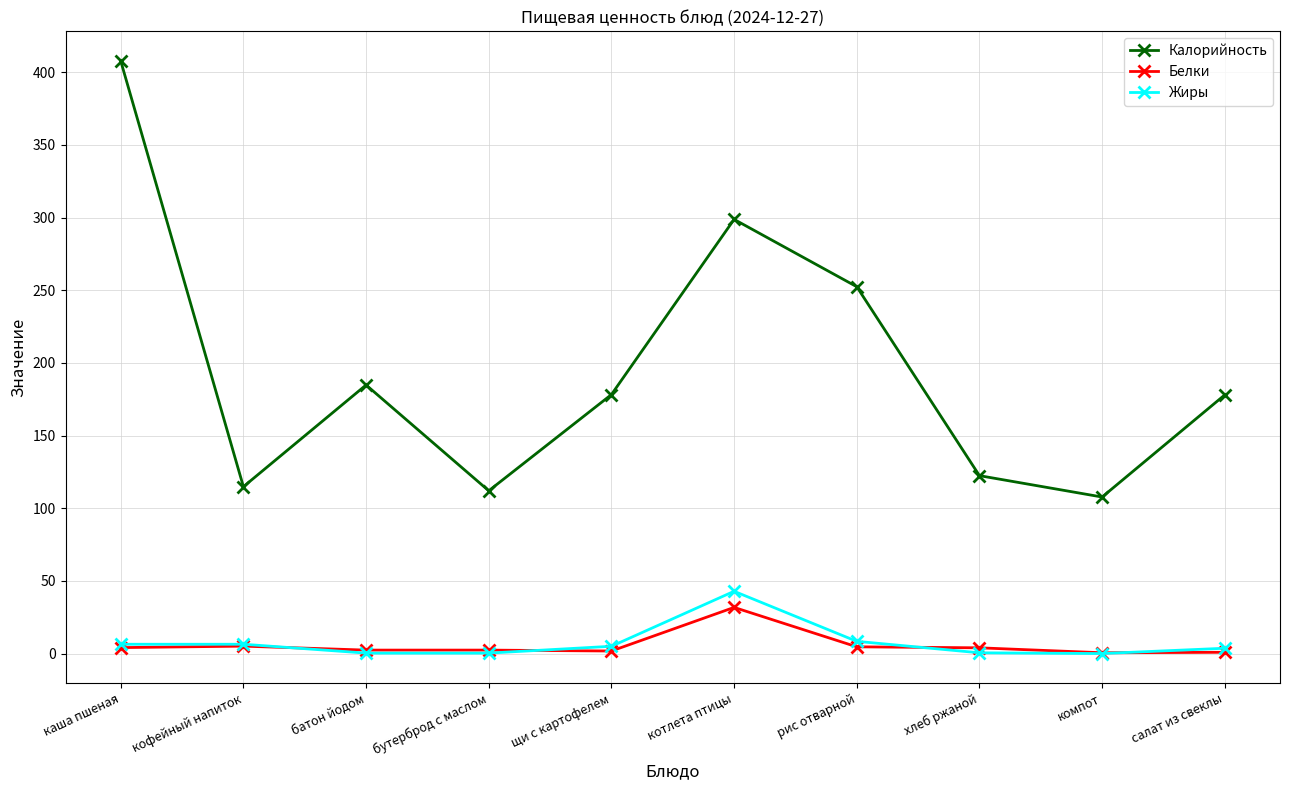

True or false: Белки and Калорийность cross at least once.

False